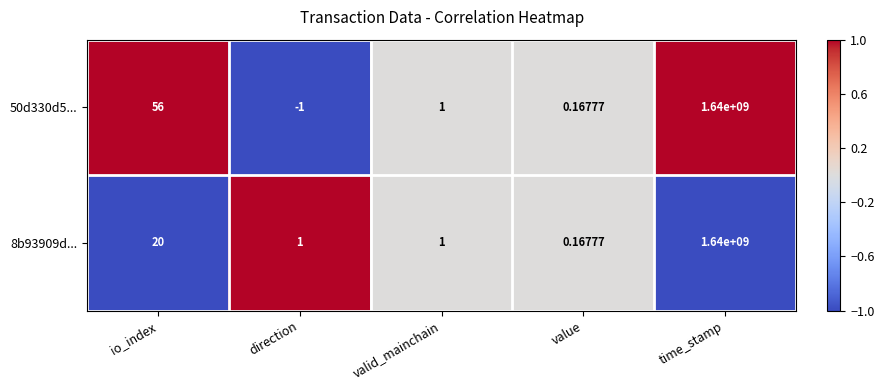

List the labels in order of 50d330d5... value, smallest first.

direction, value, valid_mainchain, io_index, time_stamp